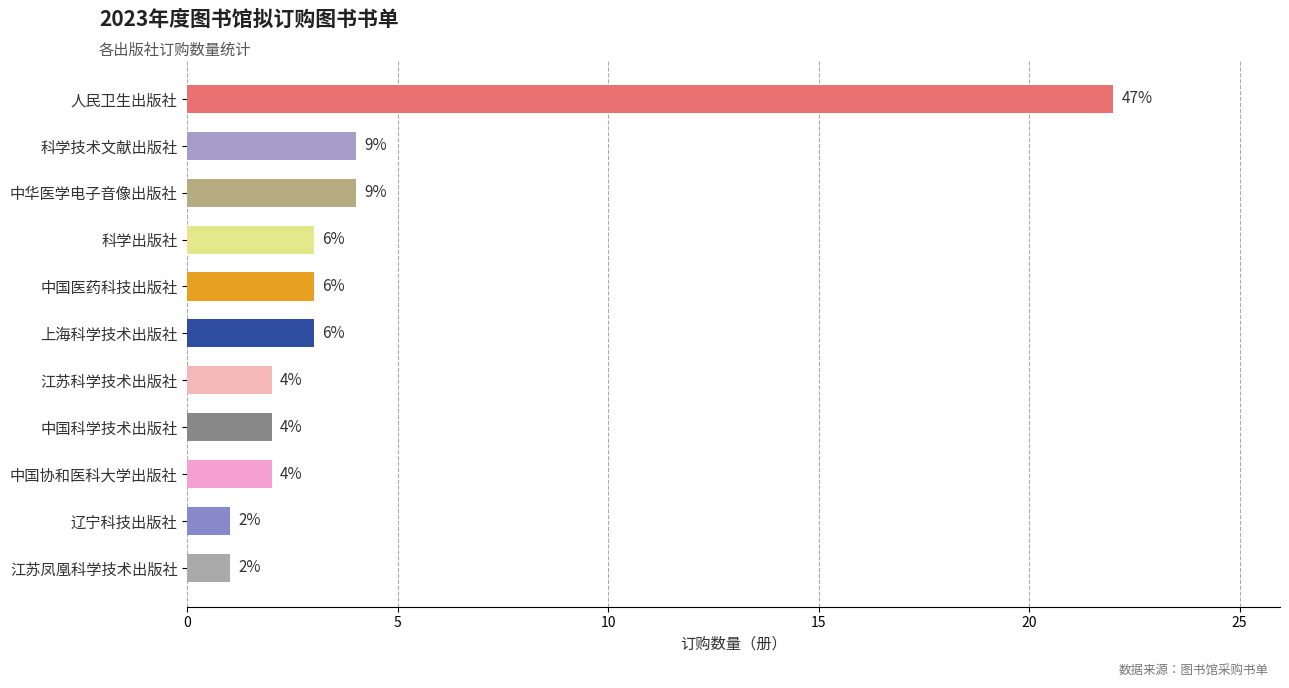

What is the average value?

4